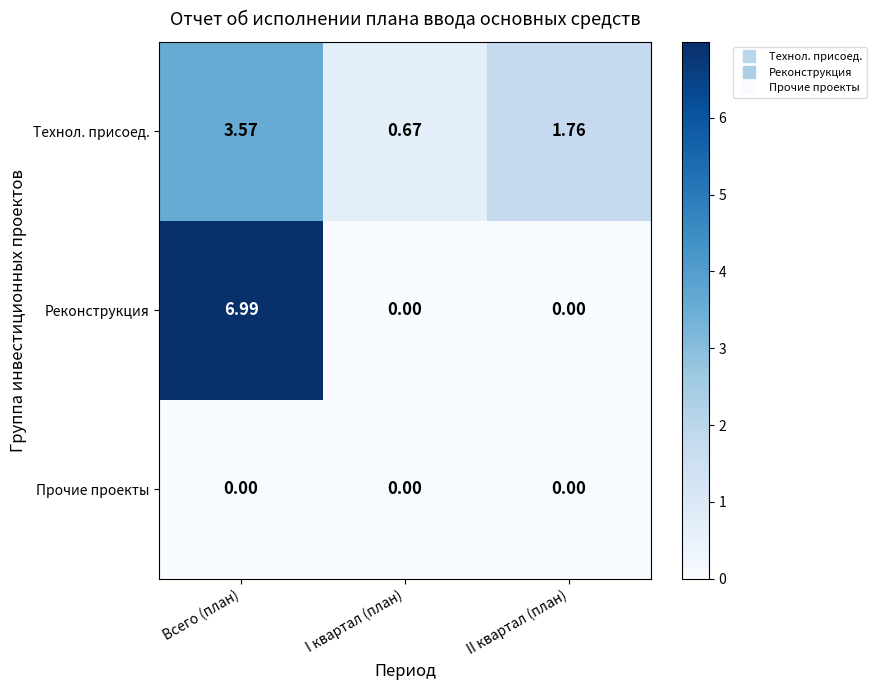

Which series has the largest range (max minus min)?

Реконструкция